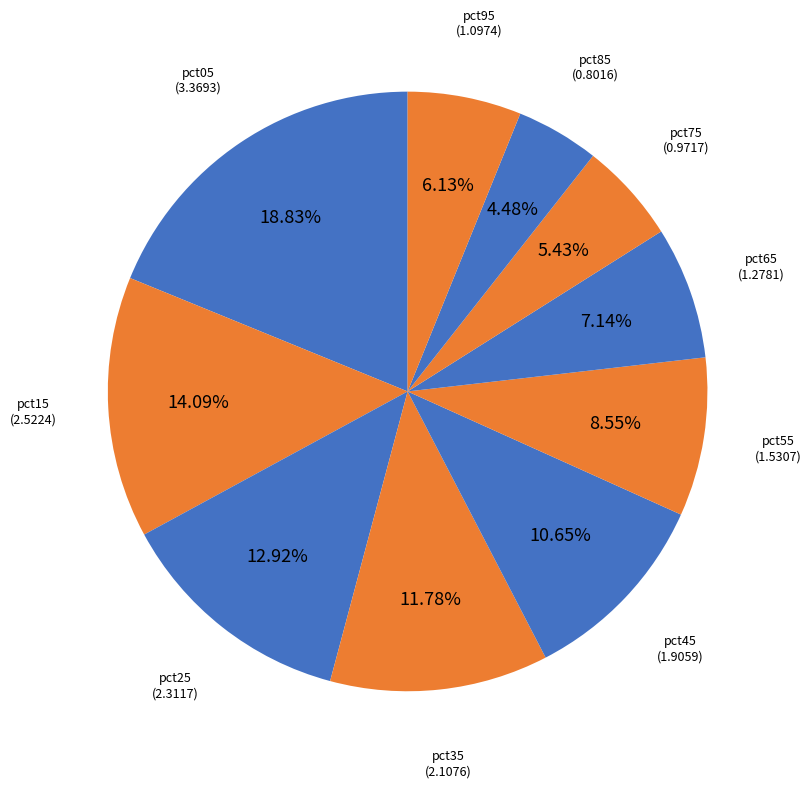

To the nearest percent, what is the average slice percentage?

10%